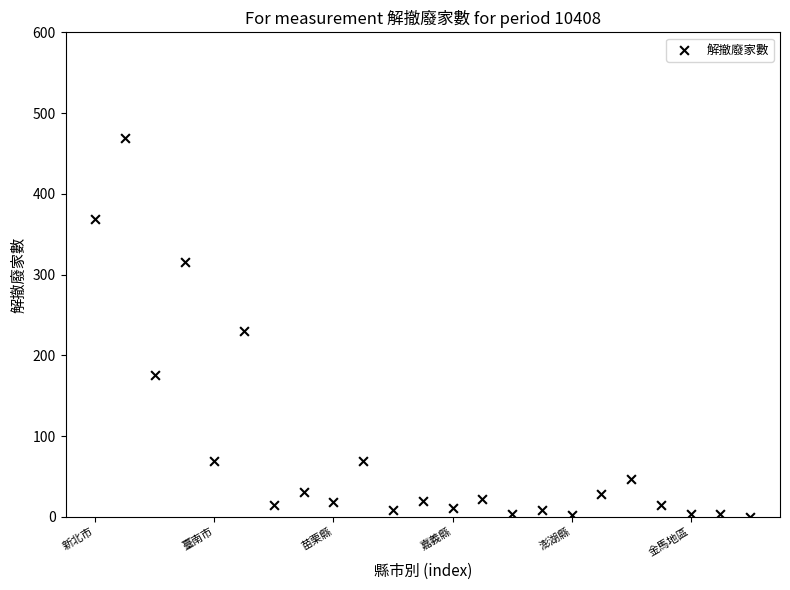

What is the range of Y values (max minus min)?

469